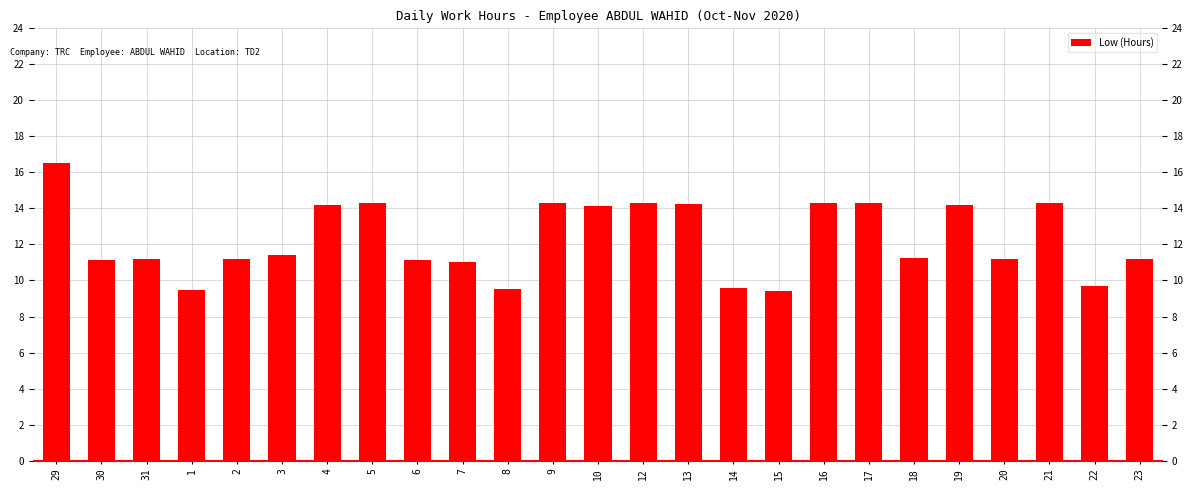

The value at 13 is 14.3. True or false?

True